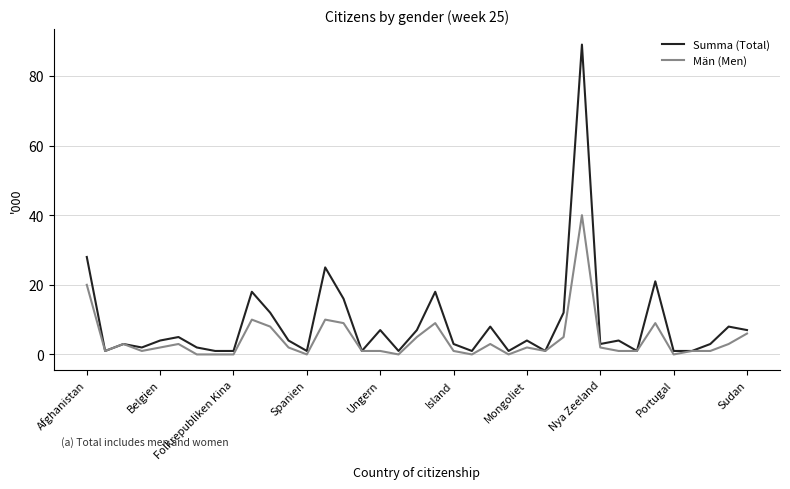

What is the highest value of the Män (Men) series?

40